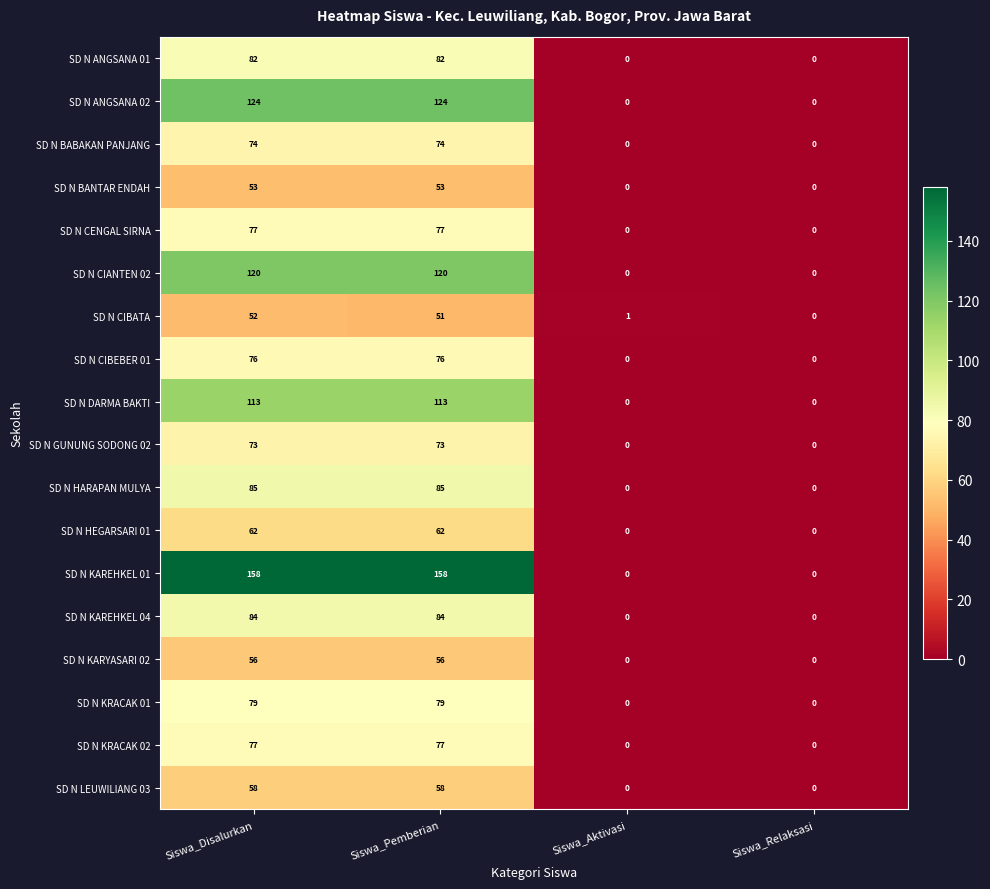

Count the SD N KAREHKEL 04 values in the range 0 to 84.

4